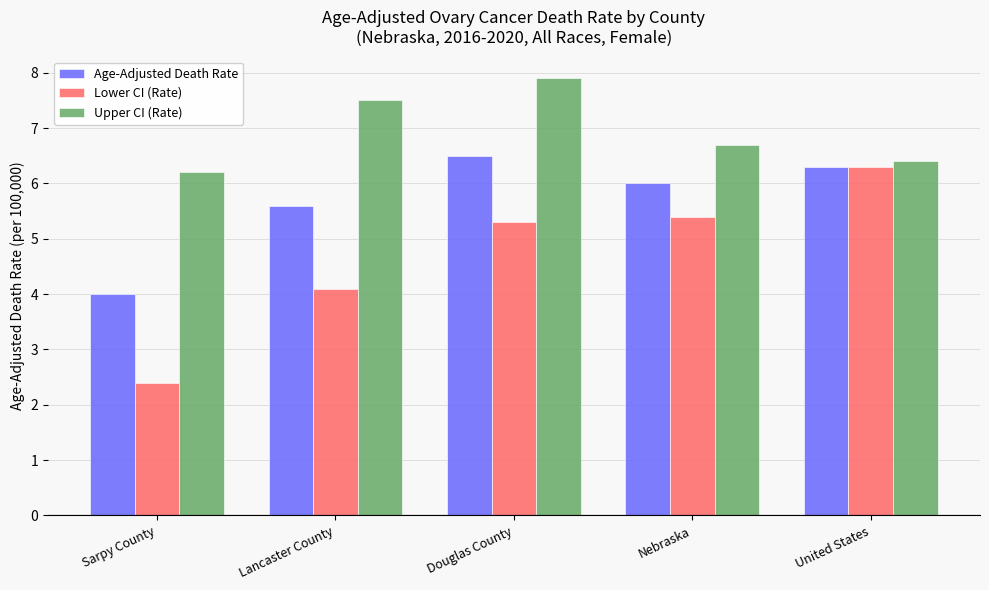

Reading left to right, list all the values displayed in this chart.

Age-Adjusted Death Rate: Sarpy County=4.0	Lancaster County=5.6	Douglas County=6.5	Nebraska=6.0	United States=6.3
Lower CI (Rate): Sarpy County=2.4	Lancaster County=4.1	Douglas County=5.3	Nebraska=5.4	United States=6.3
Upper CI (Rate): Sarpy County=6.2	Lancaster County=7.5	Douglas County=7.9	Nebraska=6.7	United States=6.4